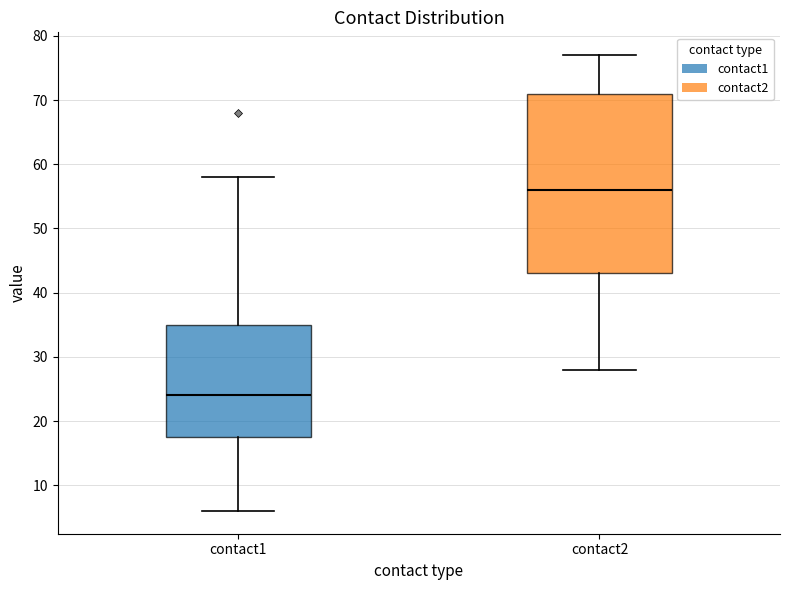

Which box is the tallest, from its lower edge to its upper edge?

contact2